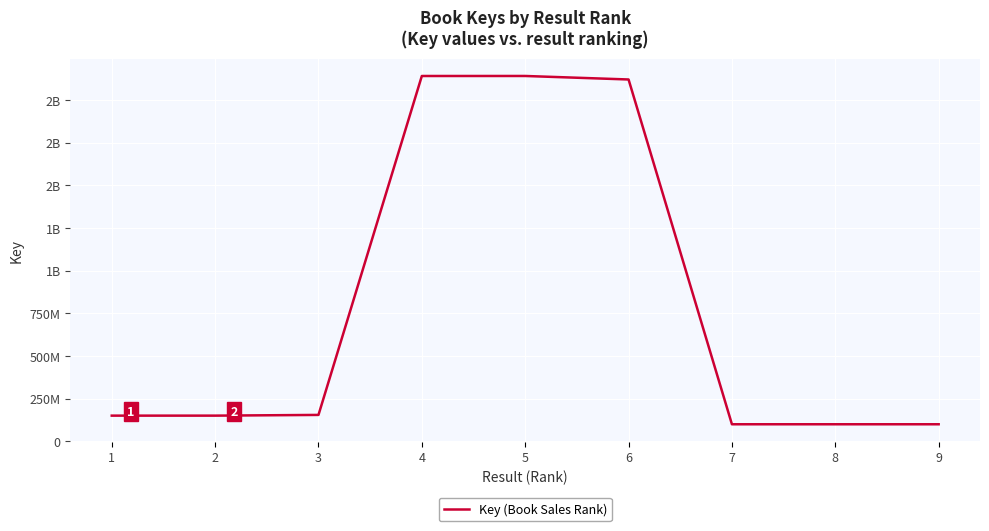

Reading left to right, extract all data points from this chart.

150897636	150888395	155117450	2140646010	2140748738	2120200436	100353137	100353022	100352949